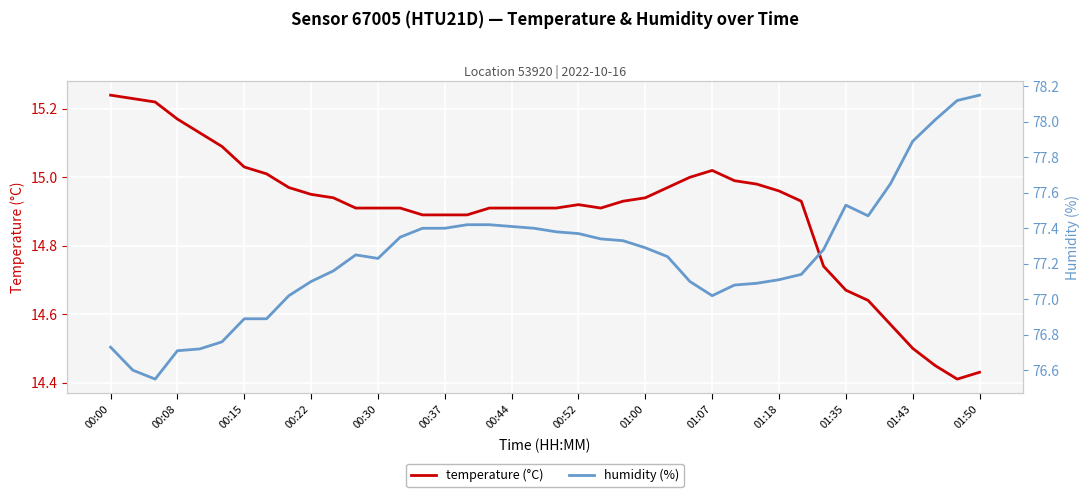

What is the approximate value of temperature (°C) at 01:43?

14.5